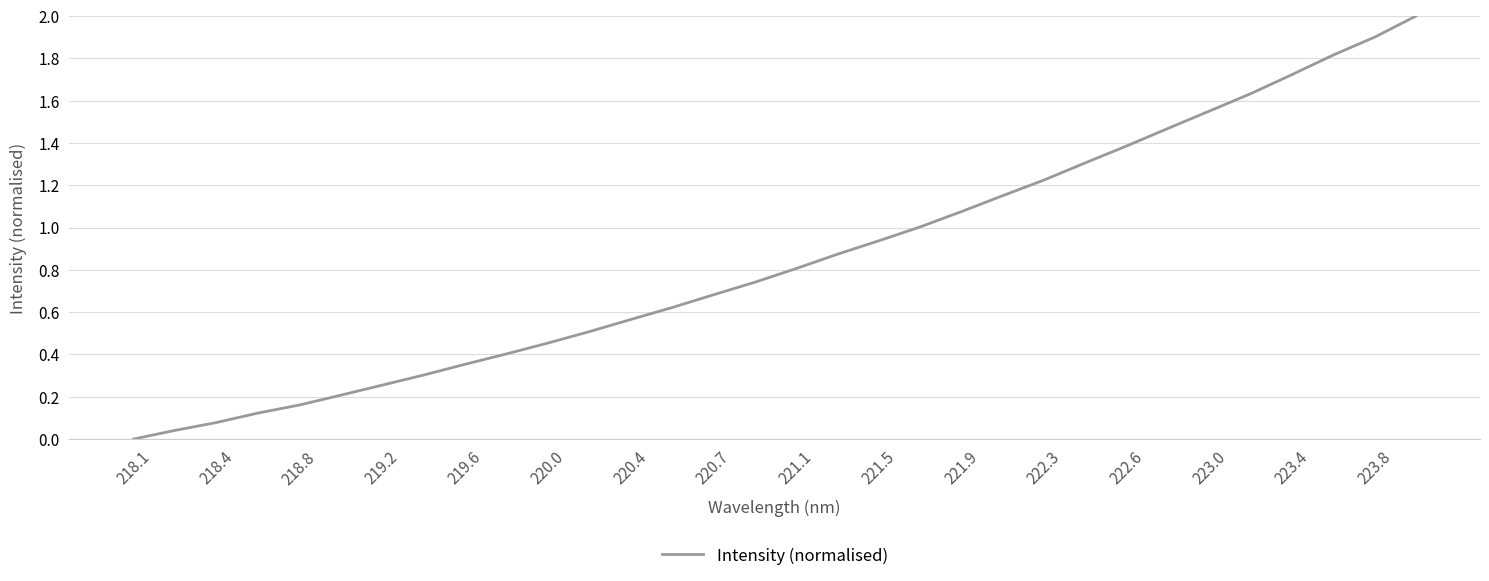

What is the sum of all values?

27.3